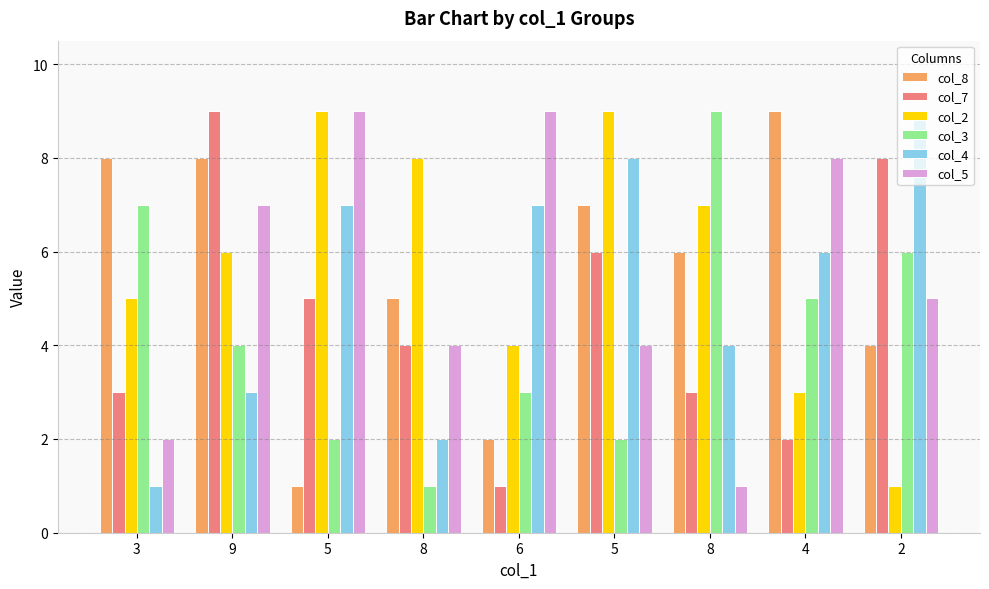

How many bars are there in total?

54